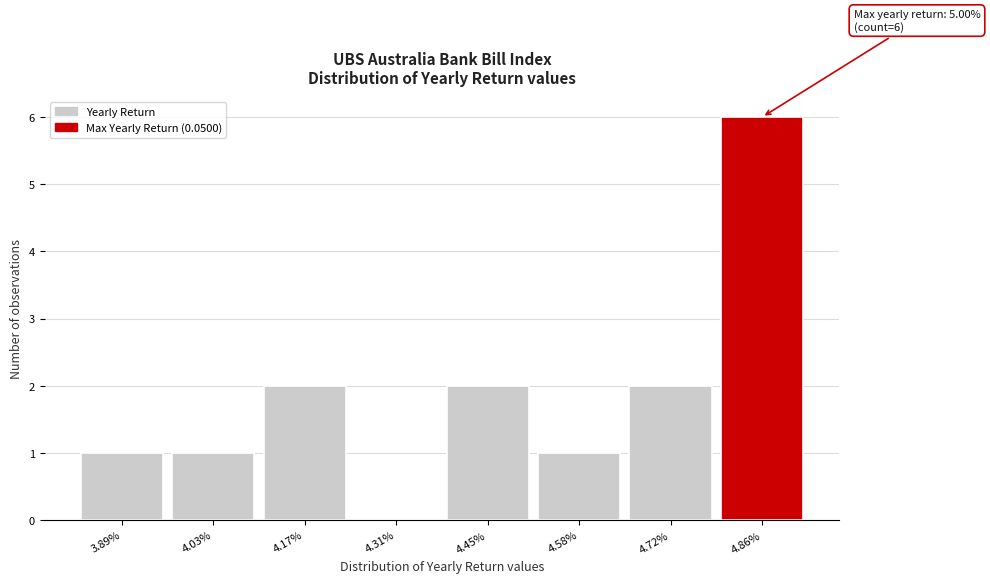

Reading right to left, transcribe all the data shown in this chart.

4.86%=6	4.72%=2	4.58%=1	4.45%=2	4.31%=0	4.17%=2	4.03%=1	3.89%=1